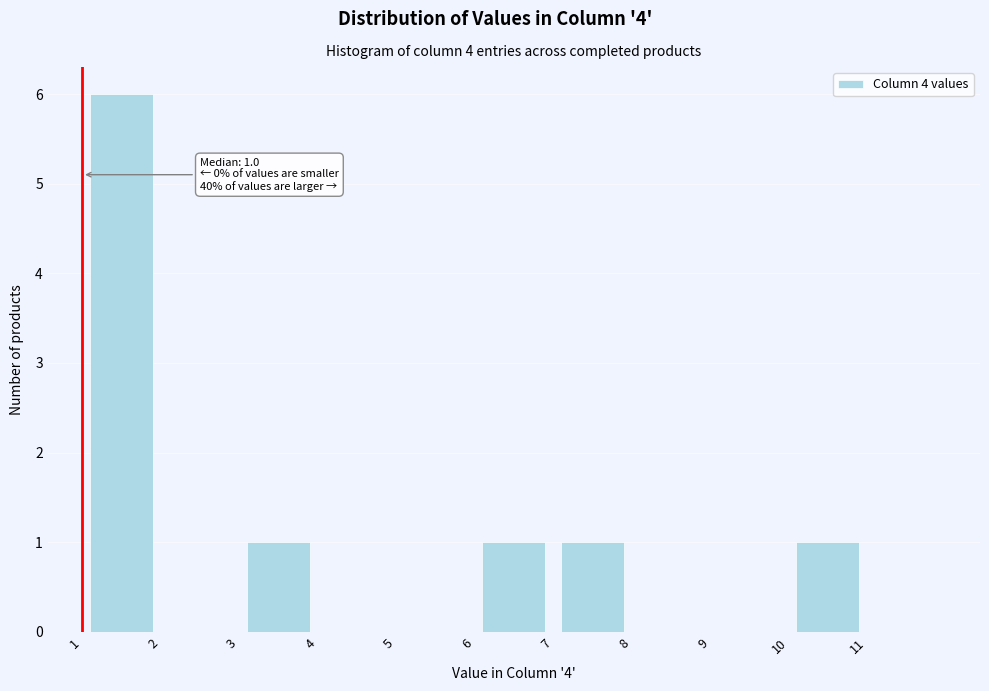

Which range on the x-axis has the tallest bar?

1 to 2